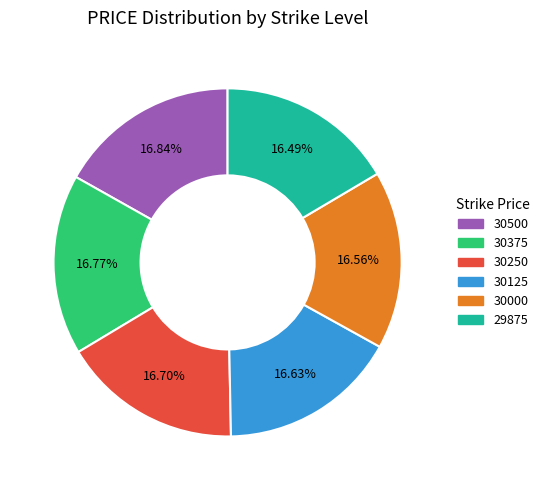

To the nearest percent, what is the combined percentage of 30125 and 30000?

33%